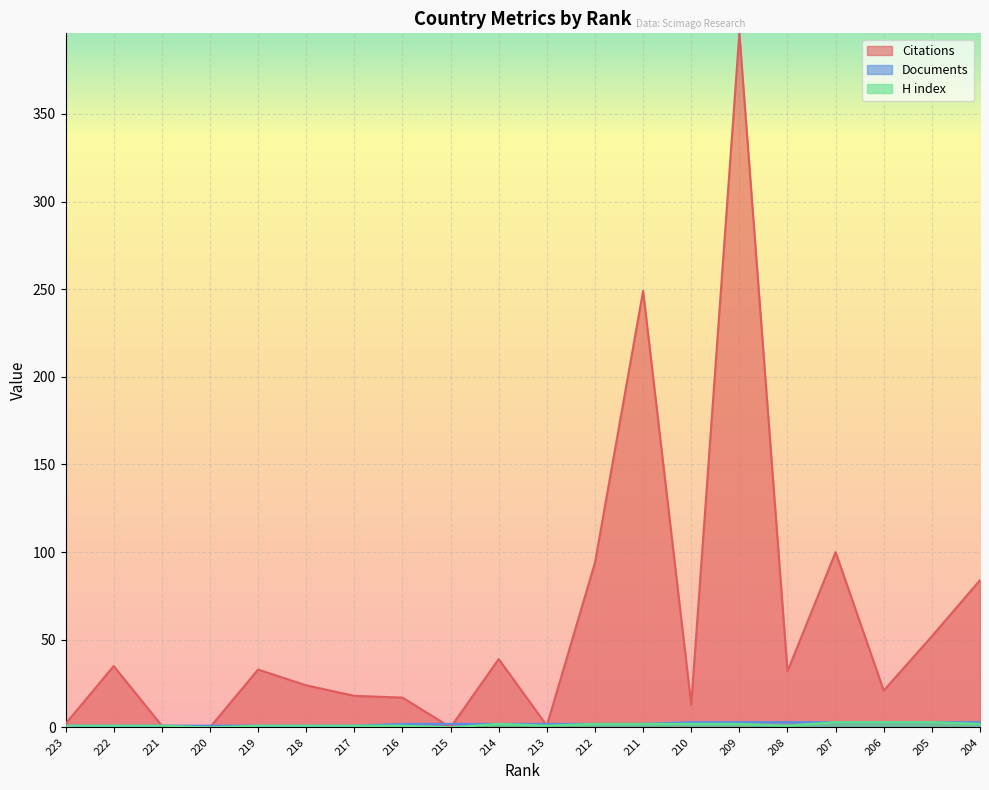

Rank the series at 209 from highest to lowest value.

Citations, Documents, H index